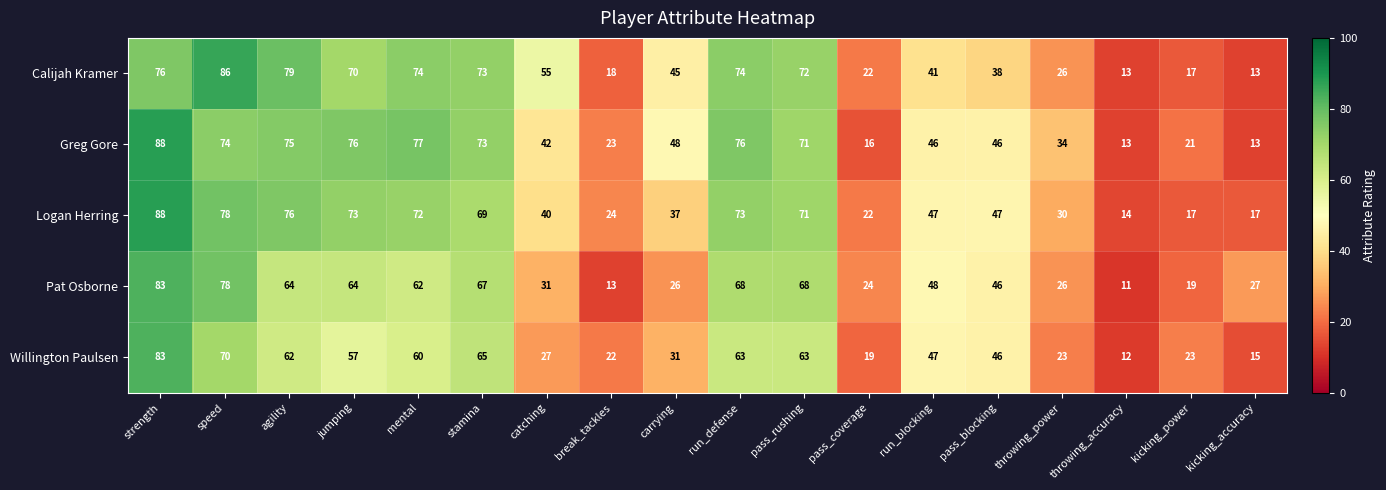

What is the sum of all Calijah Kramer values?

892